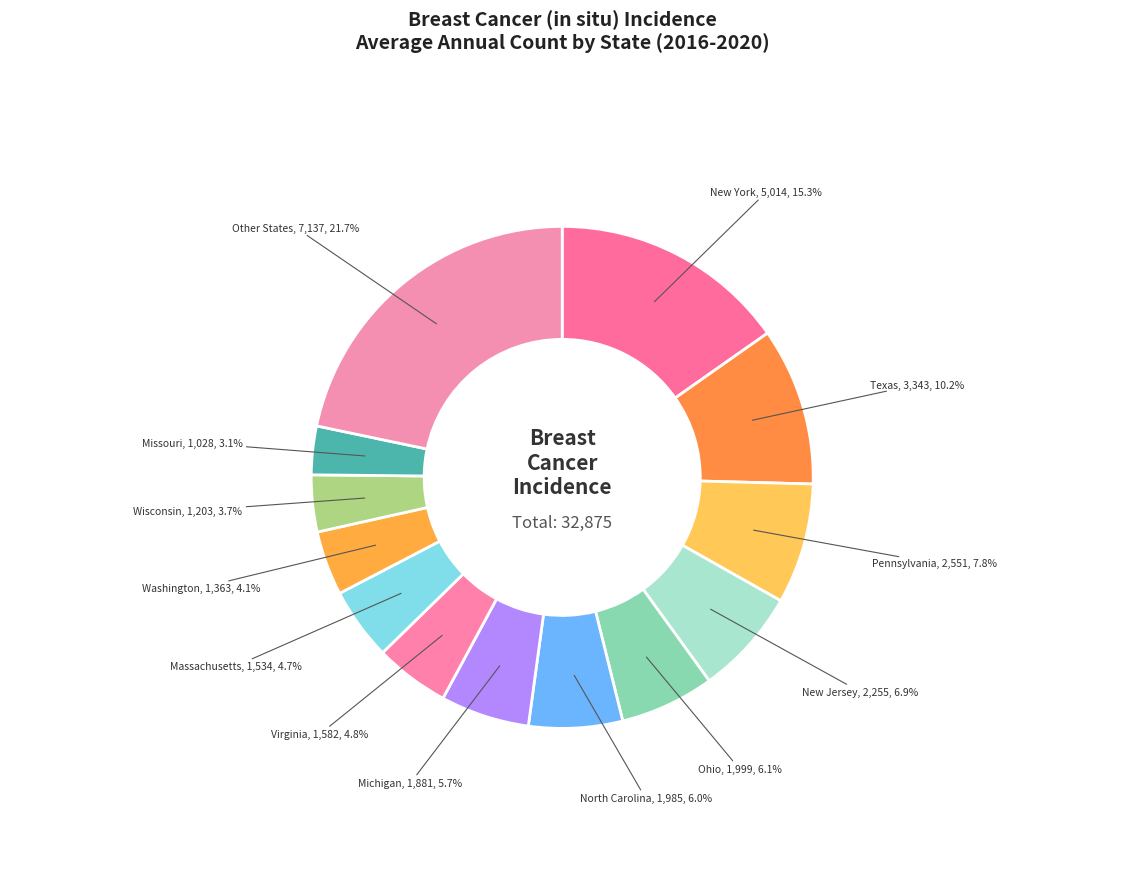

What is the ratio of the value at New Jersey to the value at Wisconsin?

1.9